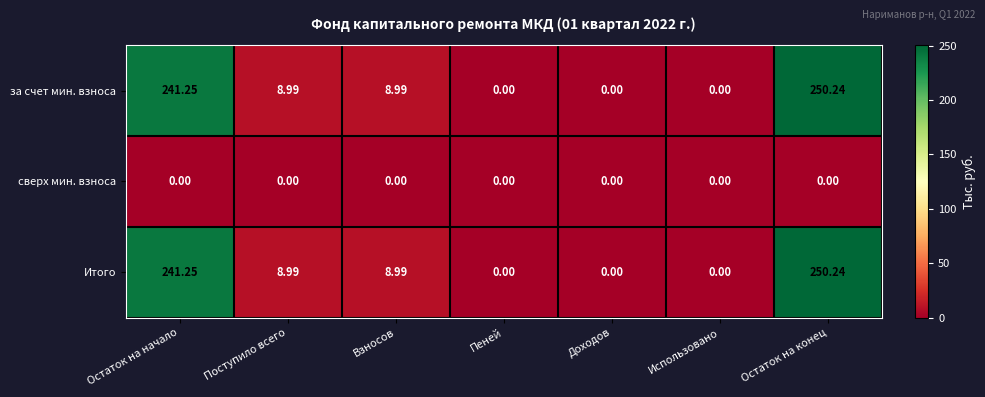

Which category has the highest value in the за счет мин. взноса series?

Остаток на конец